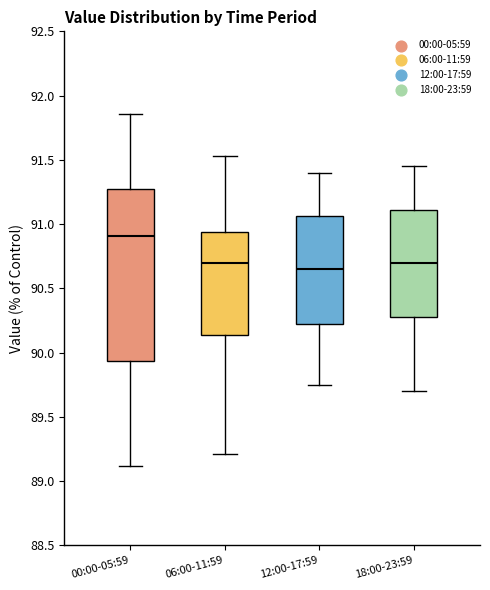

Which box's median line is the highest?

00:00-05:59